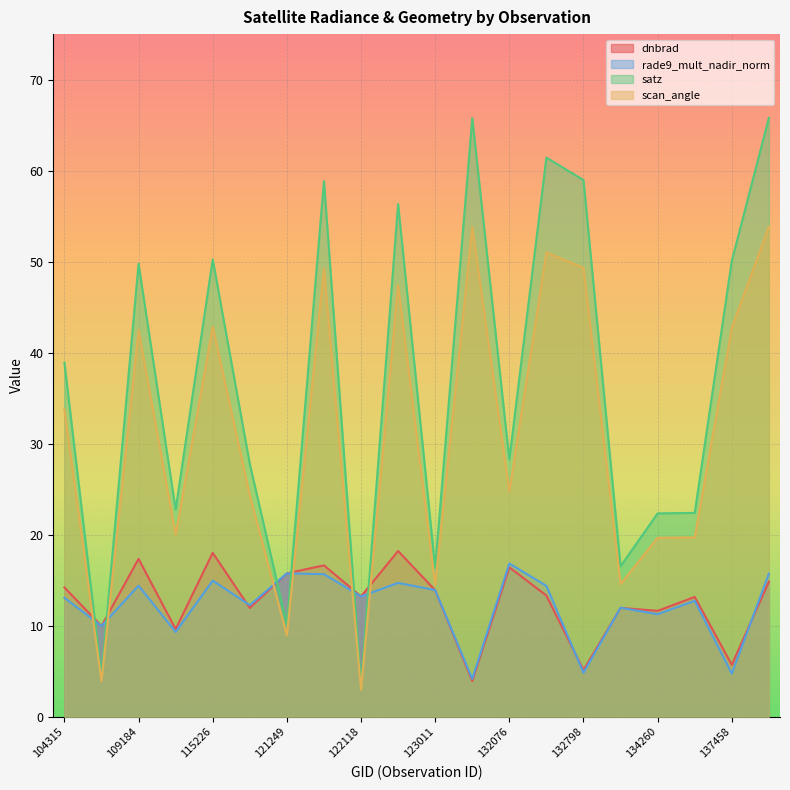

What is the sum of the scan_angle values at 121771 and 115113?

69.2